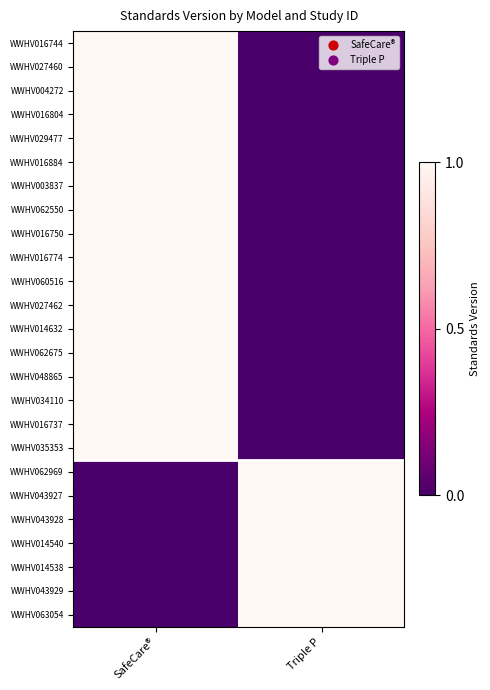

What is the total value across all series at Triple P?

7